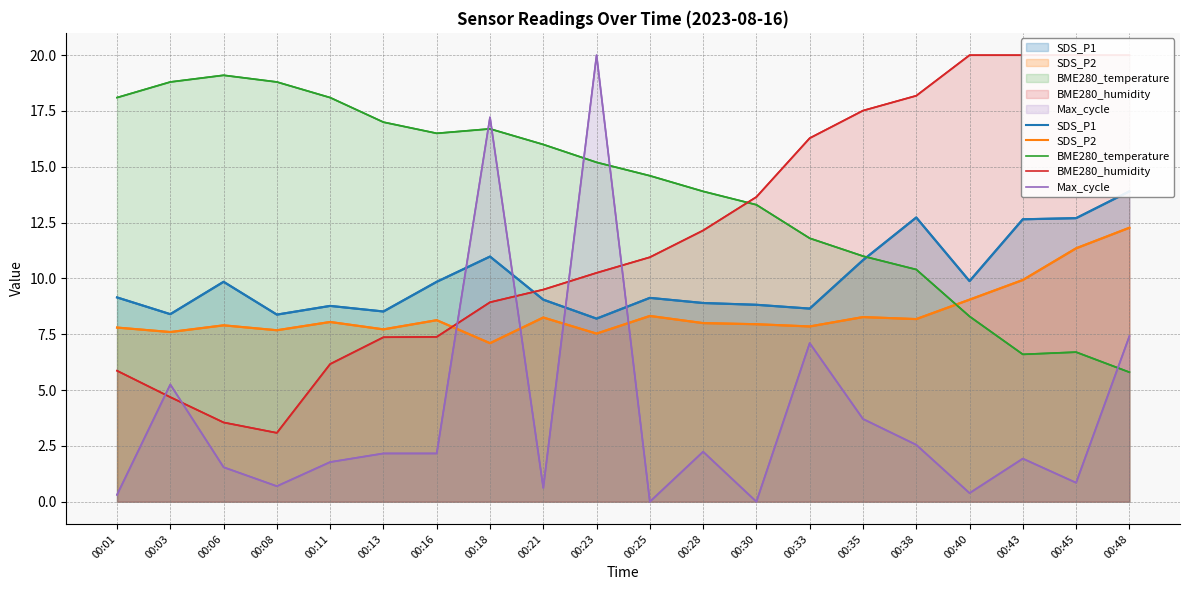

Reading left to right, transcribe all the data shown in this chart.

SDS_P1: 9.2	8.4	9.8	8.4	8.8	8.5	9.8	11.0	9.1	8.2	9.1	8.9	8.8	8.7	10.8	12.7	9.9	12.7	12.7	13.9
SDS_P2: 7.8	7.6	7.9	7.7	8.1	7.7	8.1	7.1	8.2	7.5	8.3	8.0	8.0	7.8	8.3	8.2	9.1	9.9	11.3	12.3
BME280_temperature: 18.1	18.8	19.1	18.8	18.1	17.0	16.5	16.7	16.0	15.2	14.6	13.9	13.3	11.8	11.0	10.4	8.3	6.6	6.7	5.8
BME280_humidity: 5.9	4.7	3.5	3.1	6.2	7.4	7.4	8.9	9.5	10.3	10.9	12.2	13.6	16.3	17.5	18.2	20.0	20.0	20.0	20.0
Max_cycle: 0.3	5.3	1.5	0.7	1.8	2.2	2.2	17.2	0.6	20.0	0.0	2.2	0.0	7.1	3.7	2.5	0.4	1.9	0.8	7.4